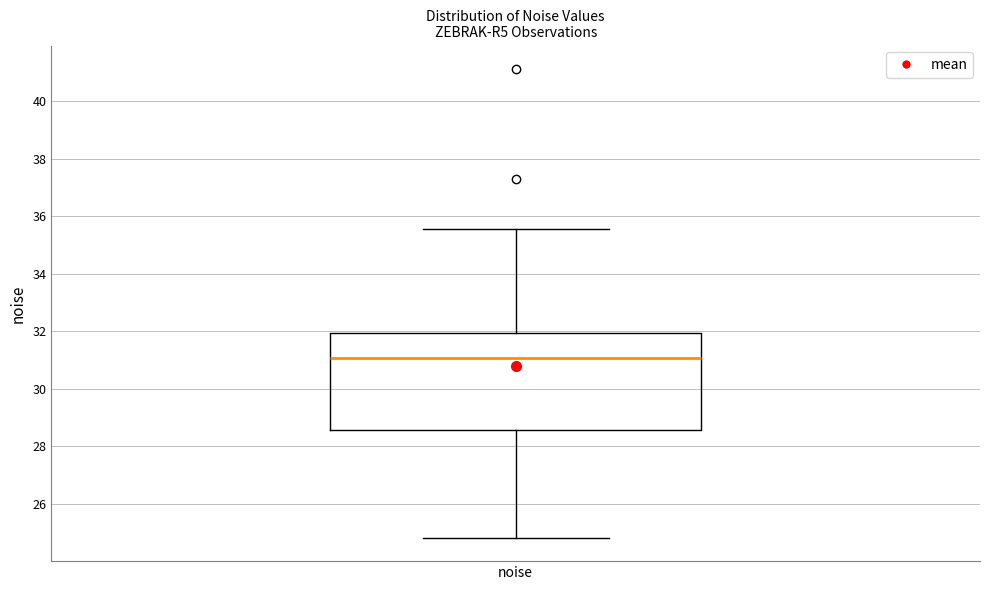

Where is the upper edge of the box for noise on the y-axis? The values are not printed on the chart, so give them approximately, as read against the axis.

32.0